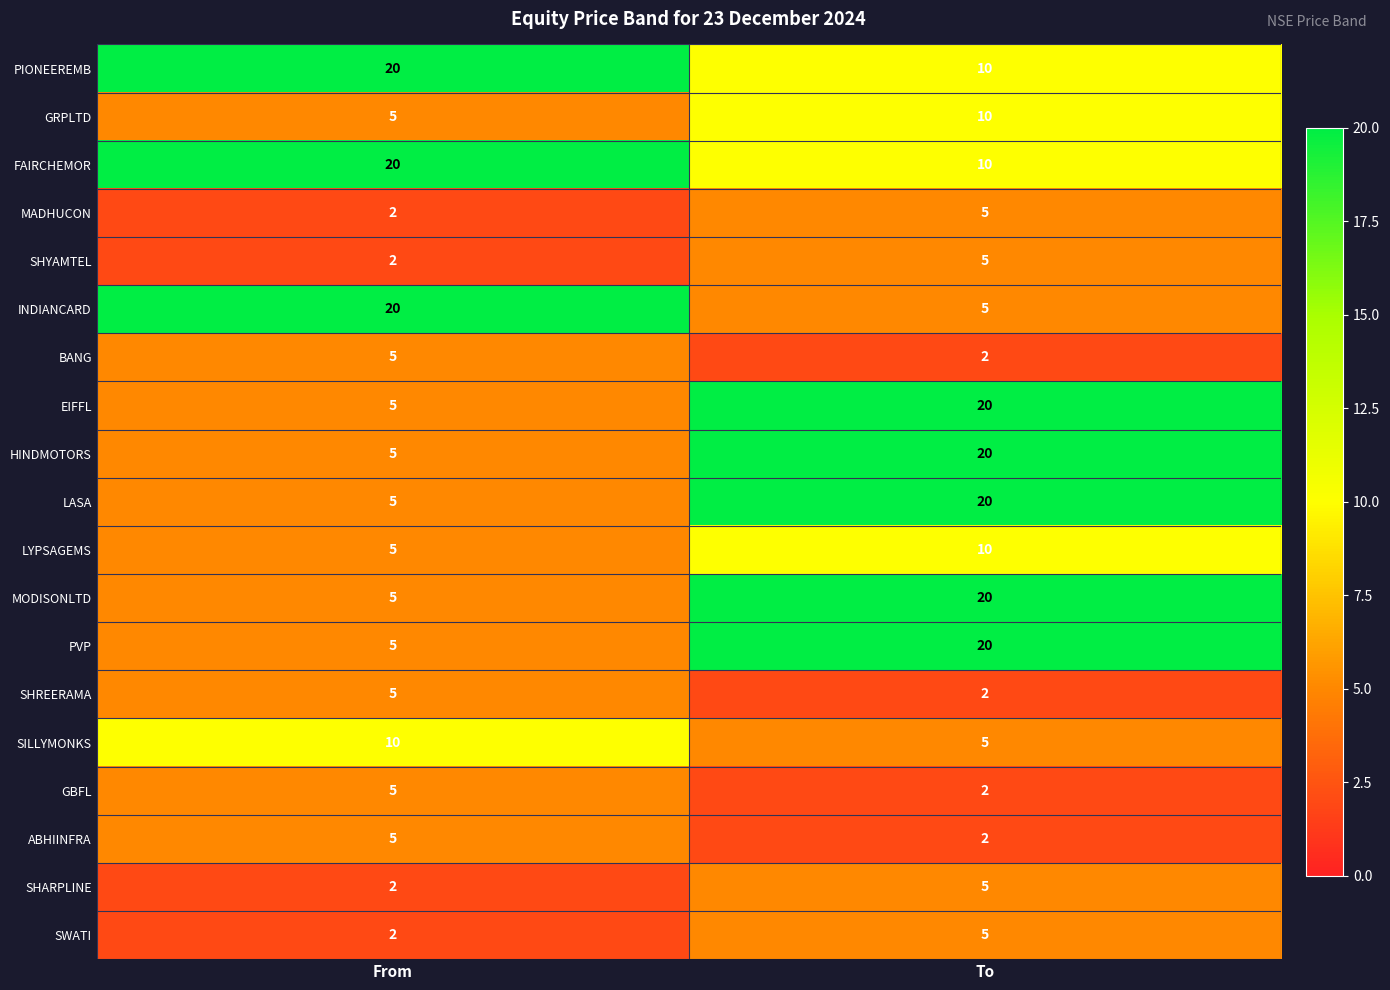

Which category has the highest value in the SHREERAMA series?

From